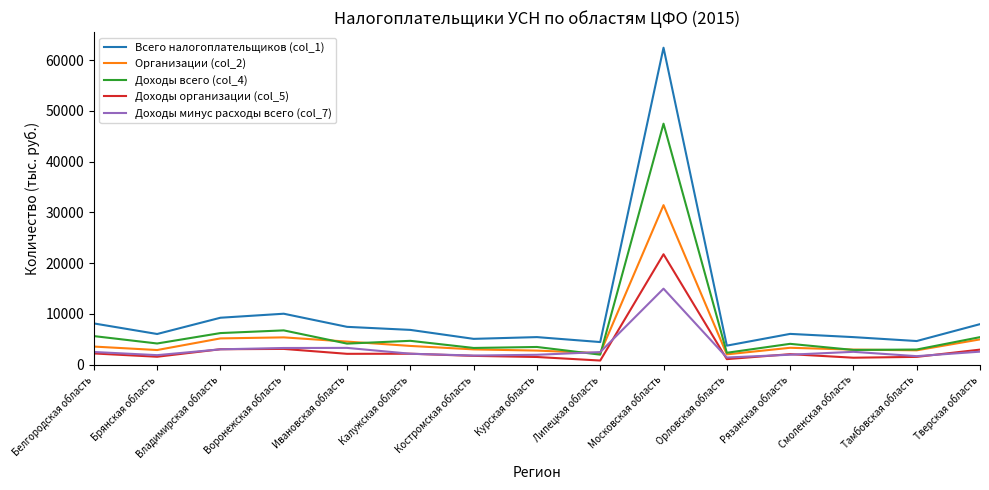

Which category has the highest value in the Доходы организации (col_5) series?

Московская область